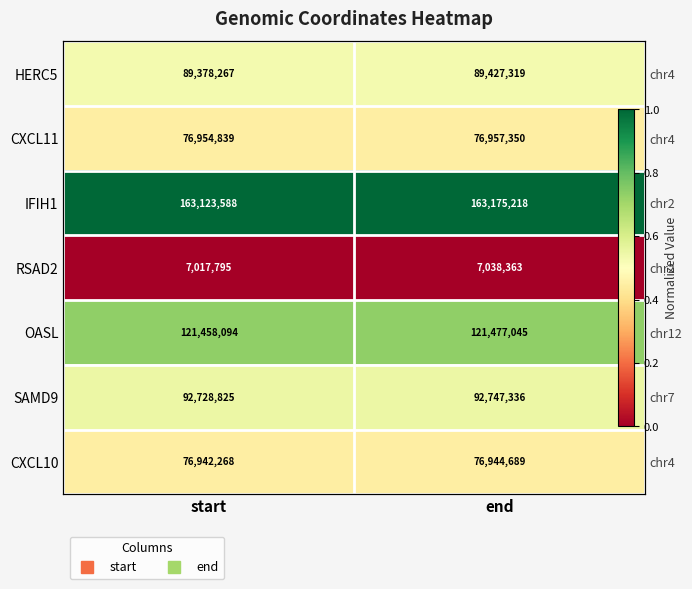

Is the value of RSAD2 at end greater than the value of CXCL11 at end?

No